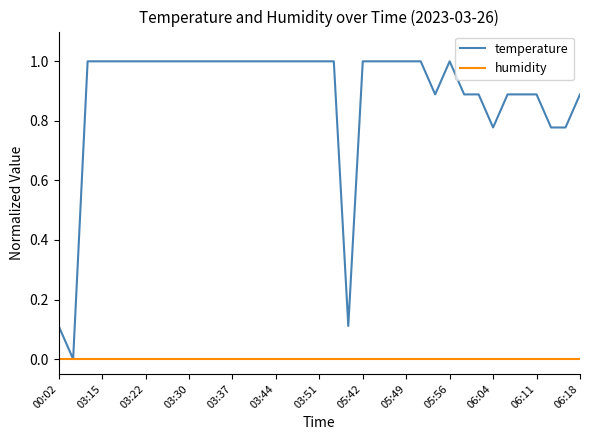

List the series in order of their overall mean, highest first.

temperature, humidity